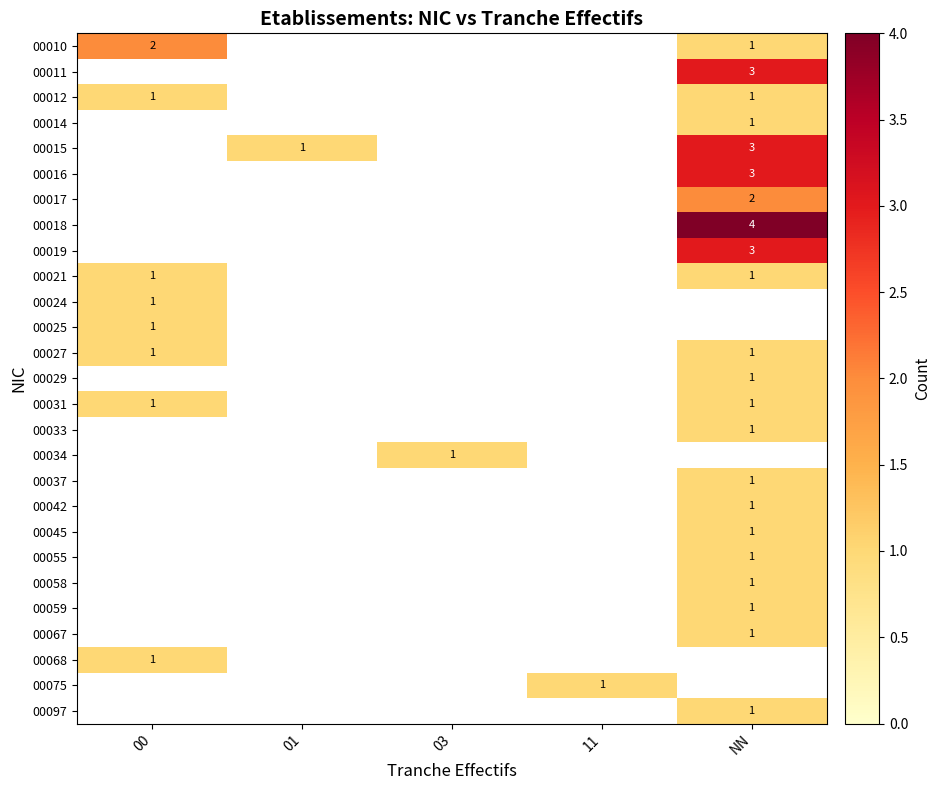

Count the number of categories in the chart.

5